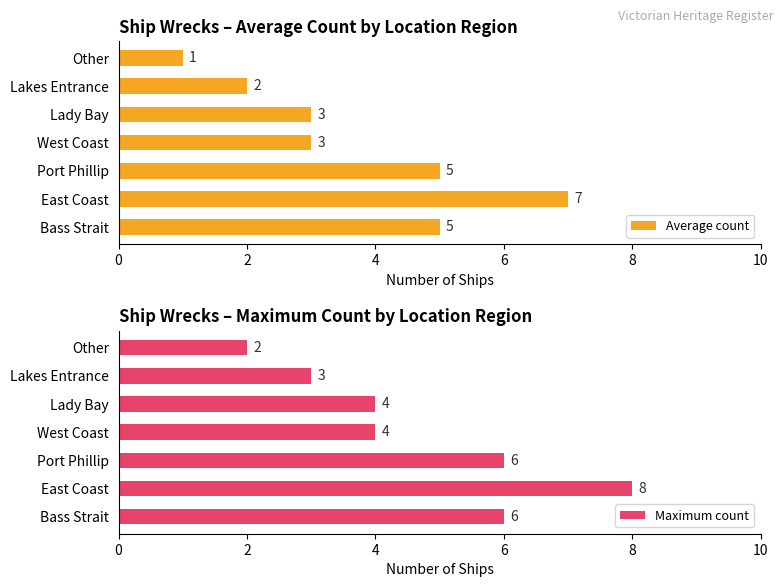

What is the difference between the maximum and minimum values in the Average count series?

6